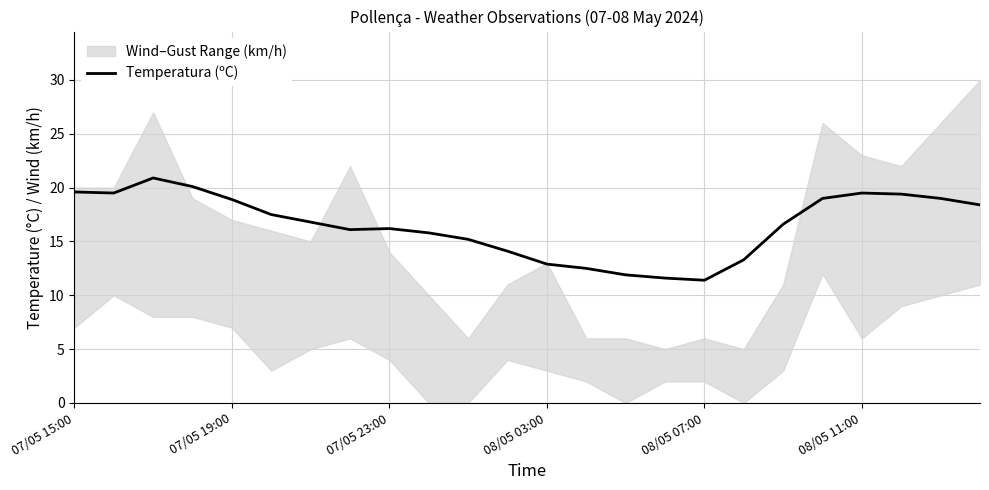

What position from the right is 15?

9